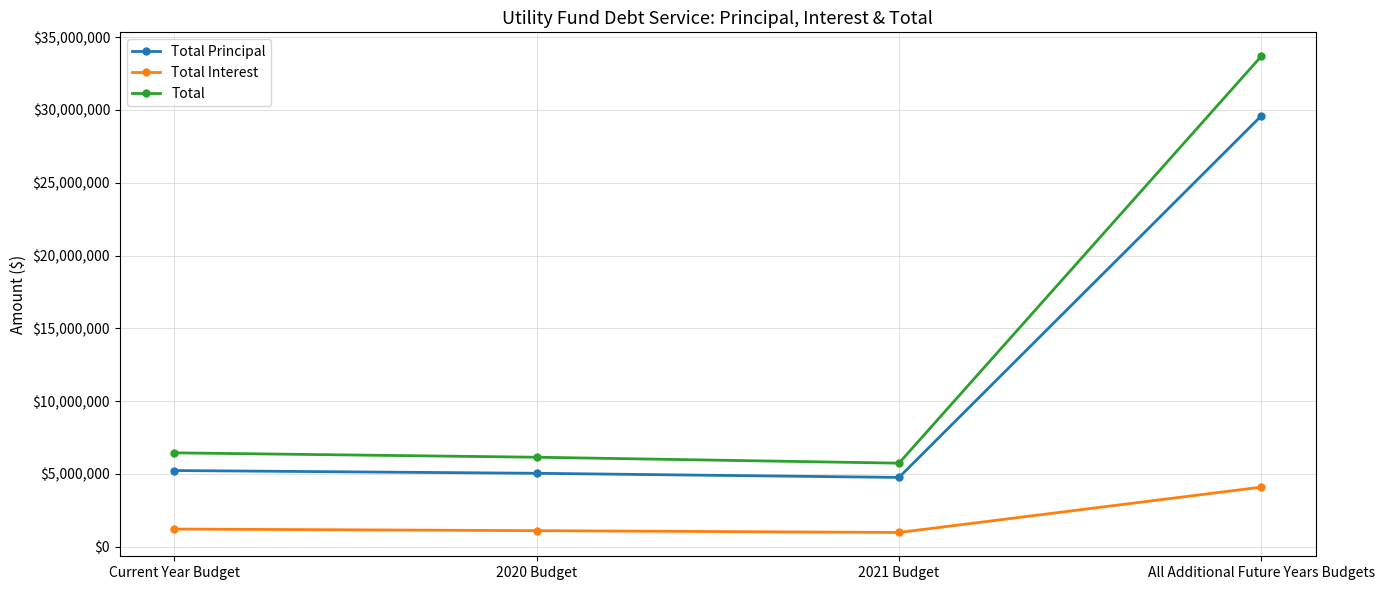

How many data points in Total Principal are less than 5233537?

2